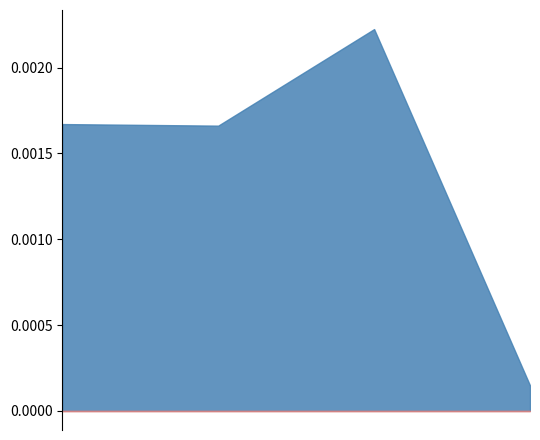

How many lines are shown in the chart?

2